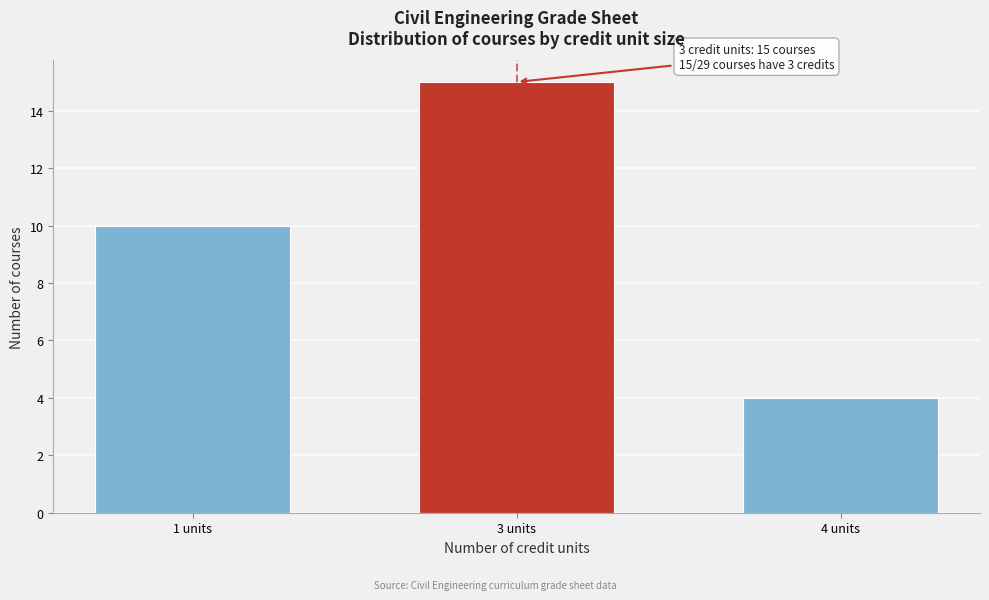

Reading left to right, what are all the values shown in this chart?

10	15	4